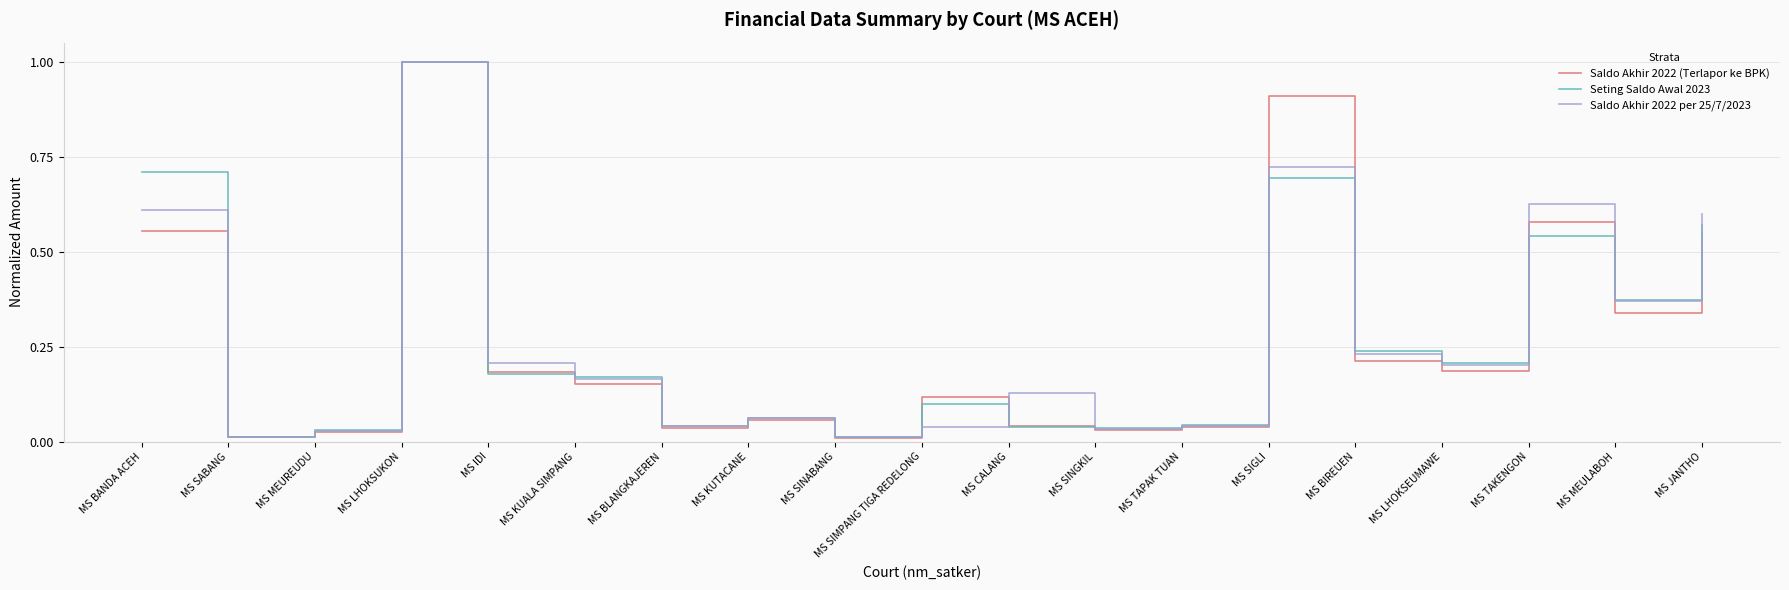

What position from the left is MS BIREUEN?

15